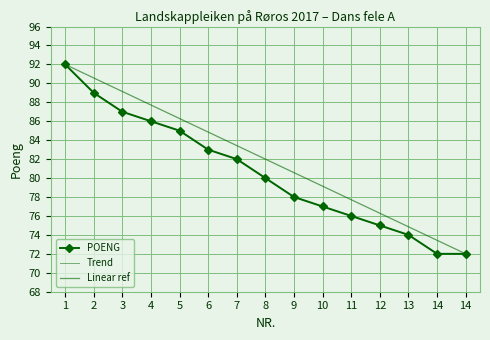

What is the smallest value displayed?

72